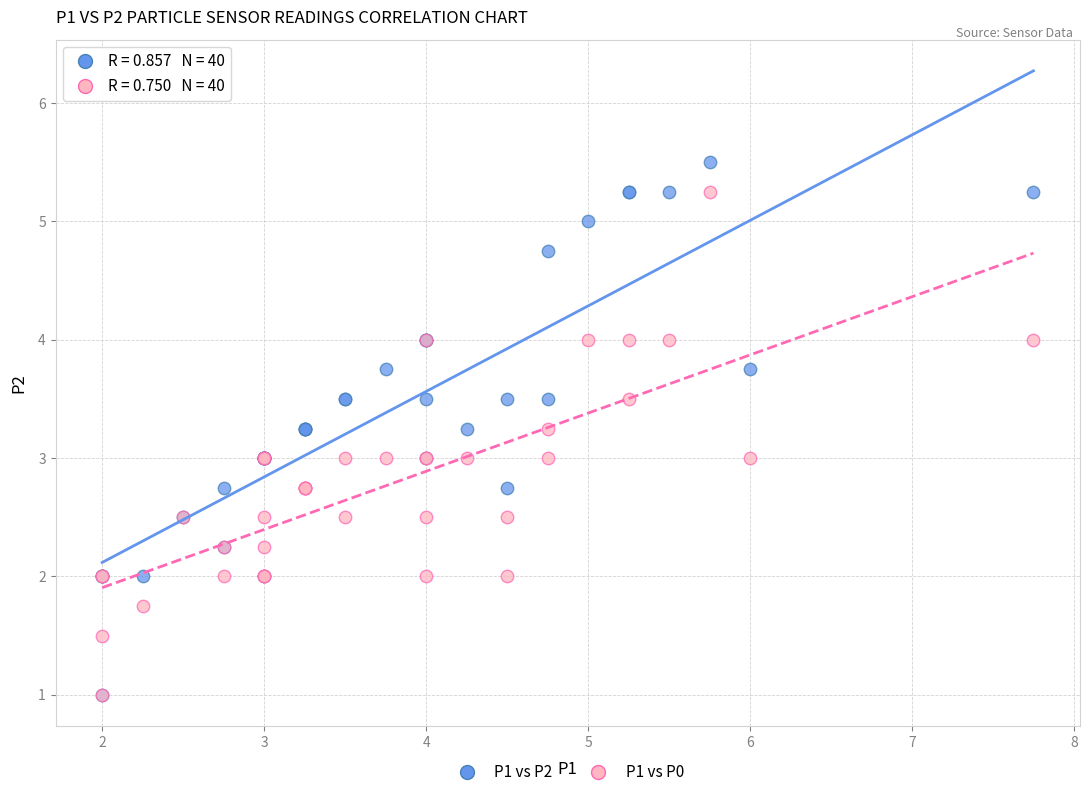

Which series has the largest Y range (max minus min)?

P1 vs P2